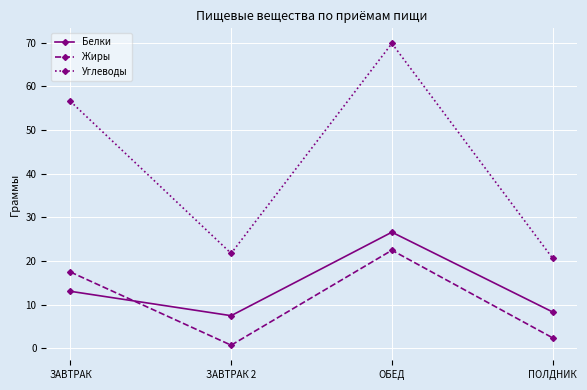

At which label does Жиры reach its peak?

ОБЕД